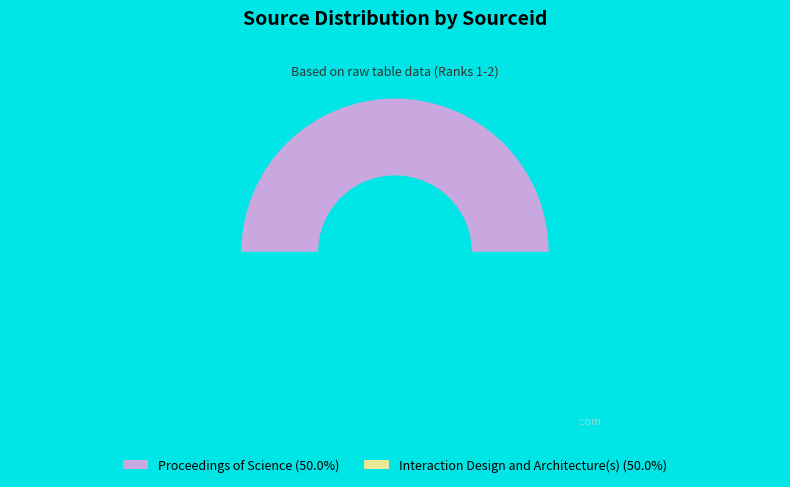

Count the number of slices in the pie.

2